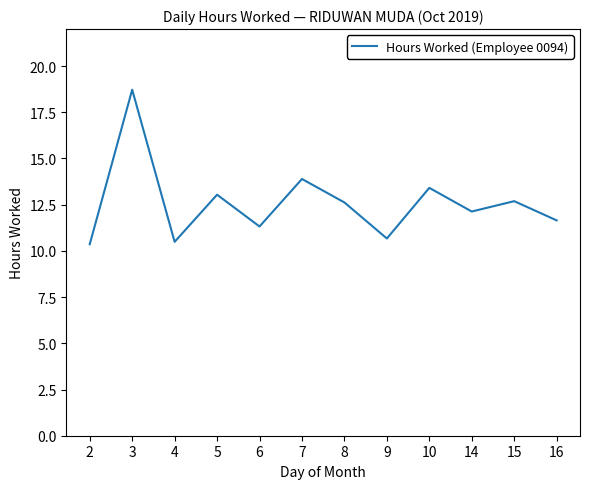

At which category does the data reach its first local valley?

4